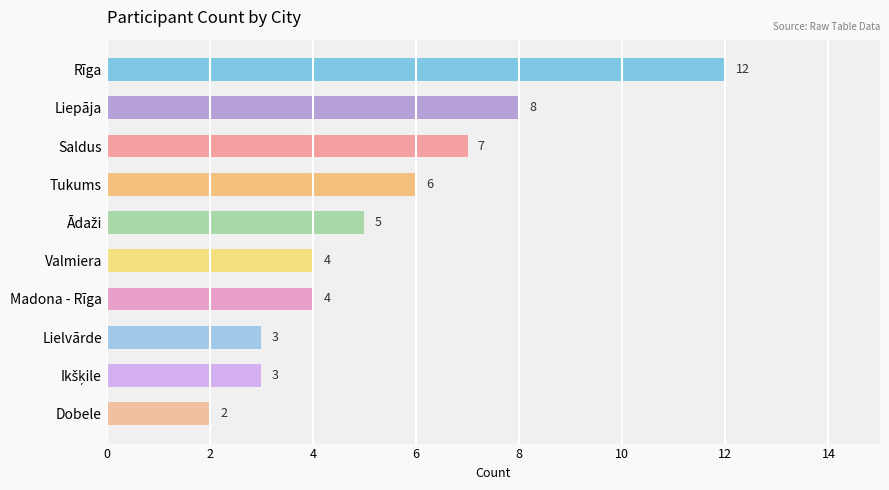

How many distinct data groups are displayed?

1